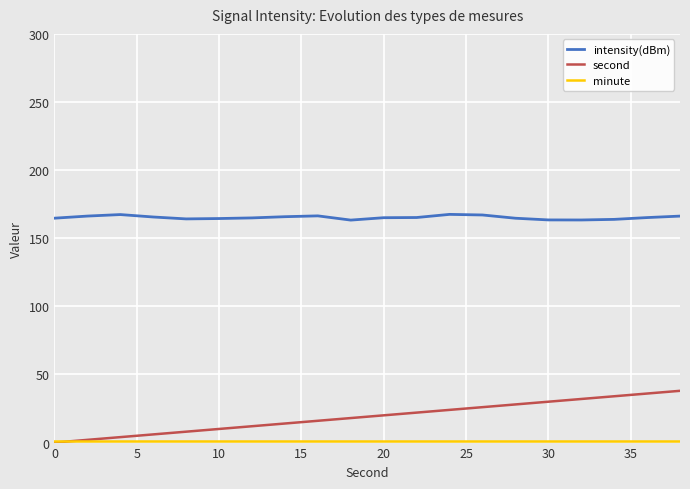

True or false: intensity(dBm) and second cross at least once.

False